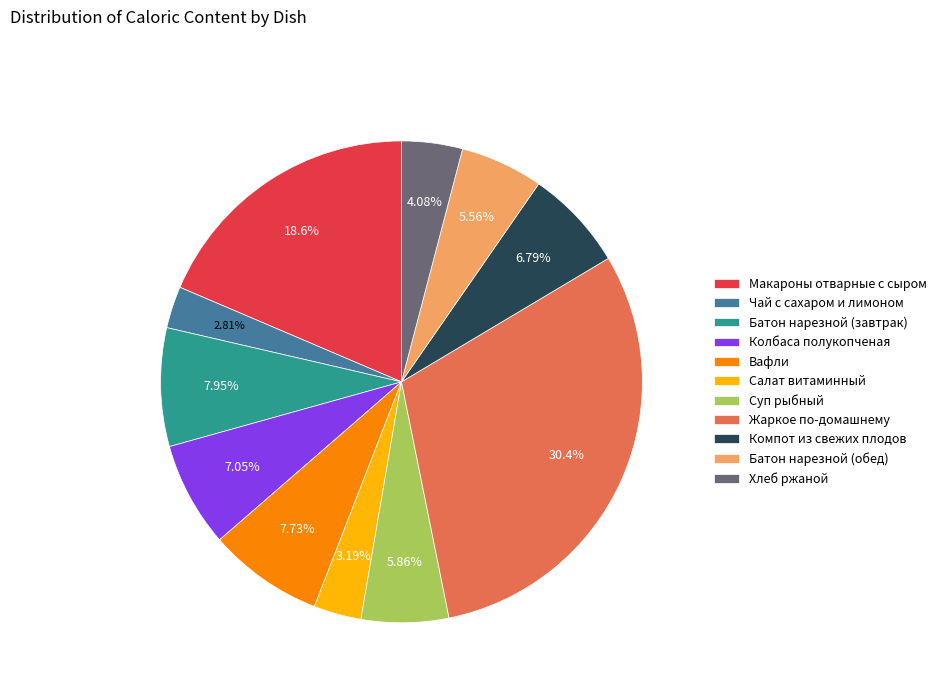

What percentage is NOT represented by Вафли?

92.3%